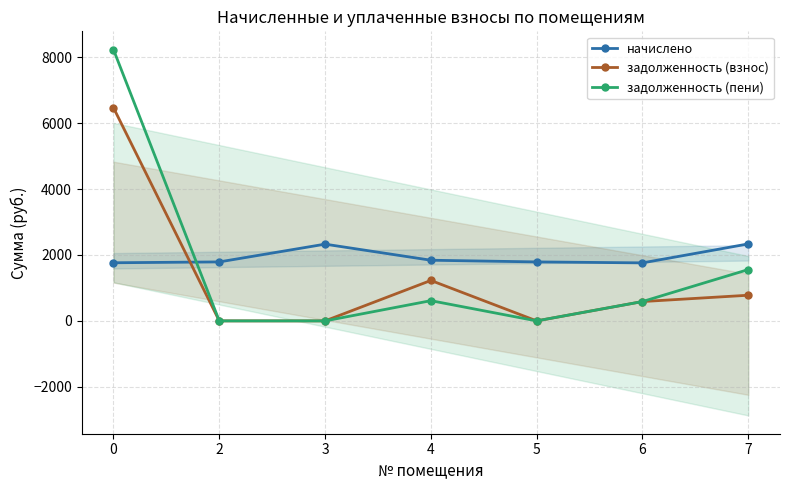

Which has a higher value, 3 or 4?

3